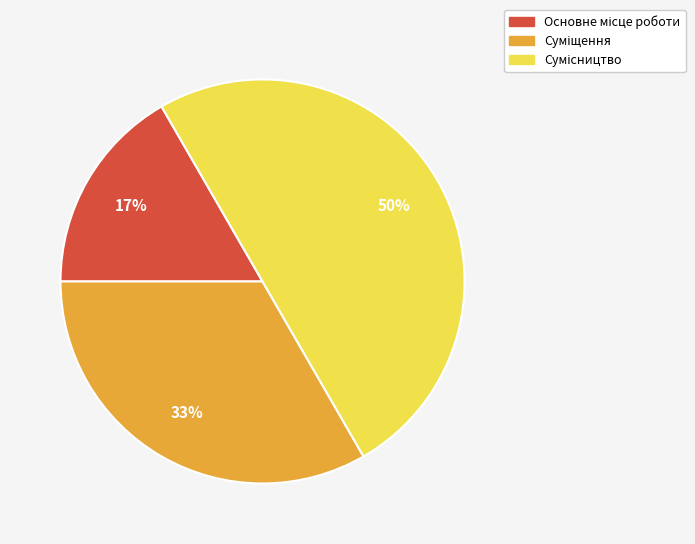

How many segments does this pie chart have?

3